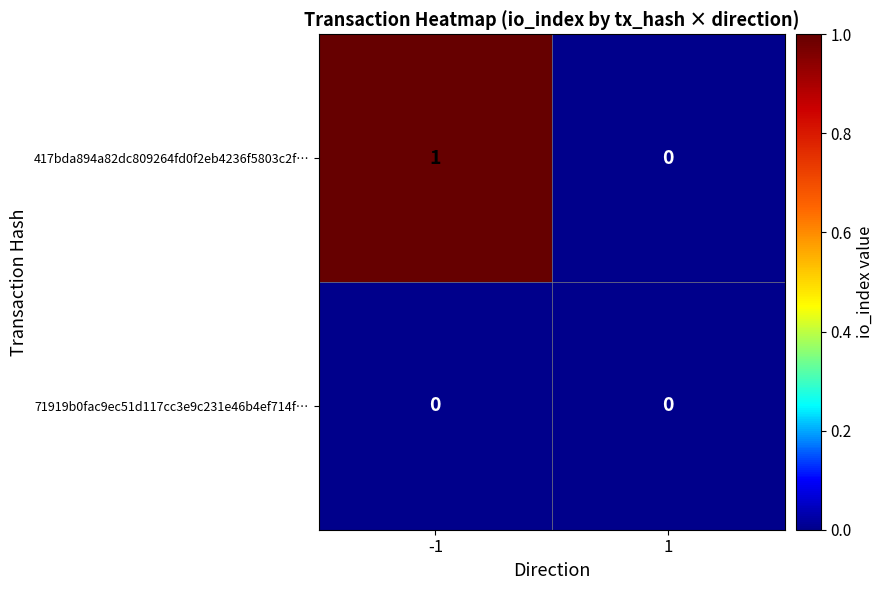

What is the spread (max minus min) of values at -1?

1